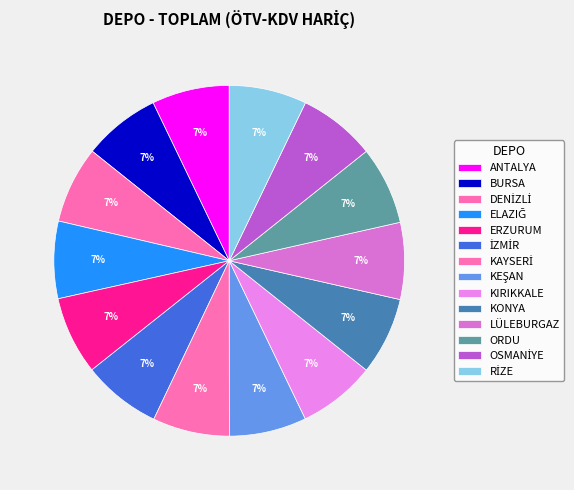

What percentage is NOT represented by DENİZLİ?

92.9%